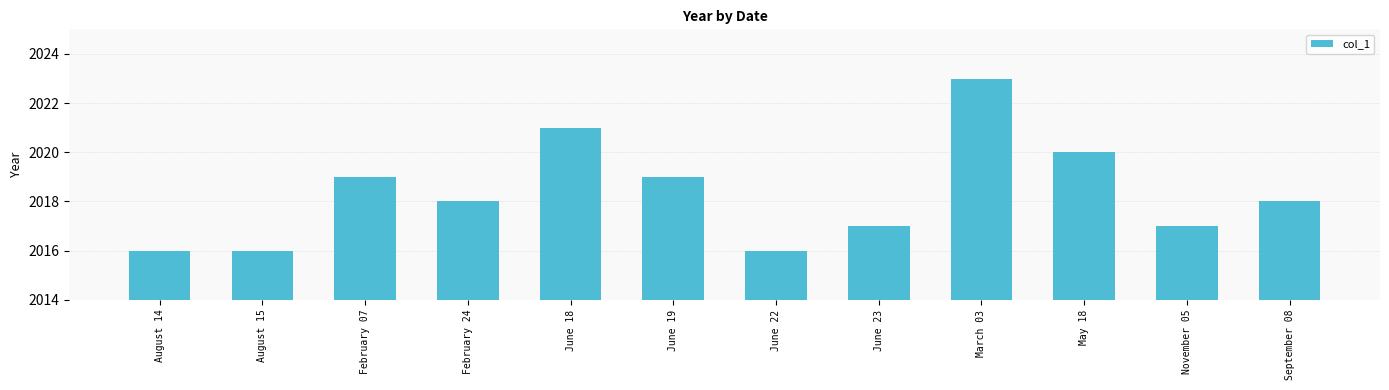

What value does the data have at March 03?

2023